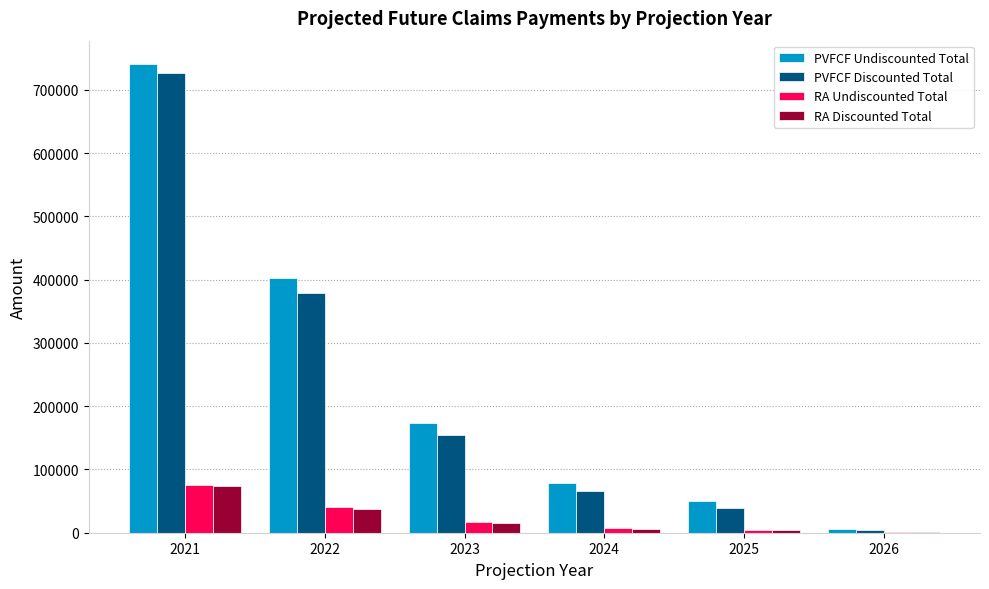

What is the sum of all RA Discounted Total values?

138454.1